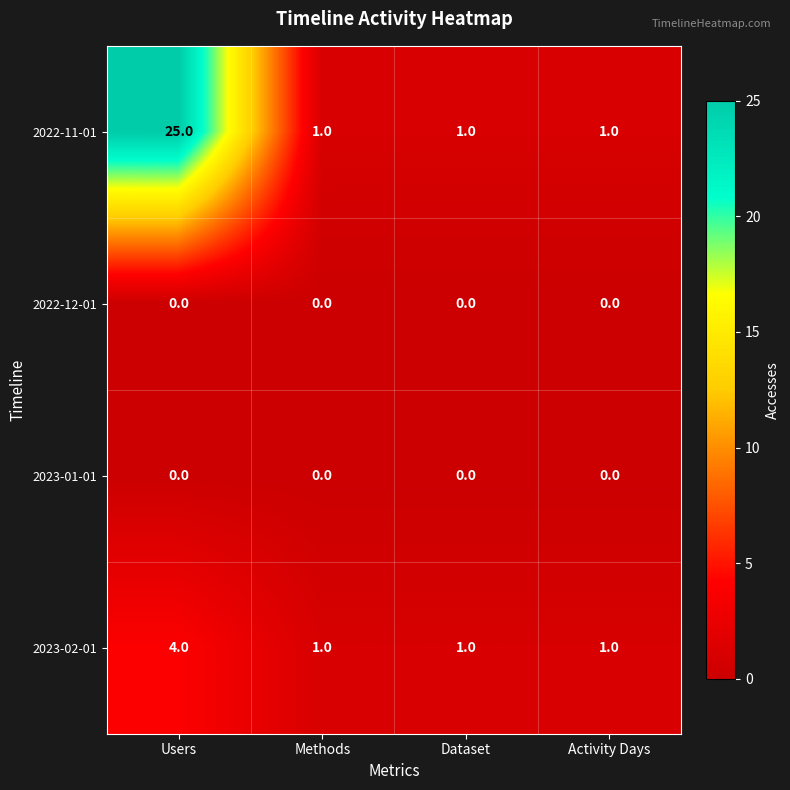

Is it true that 2022-11-01 equals 1 at Activity Days?

True